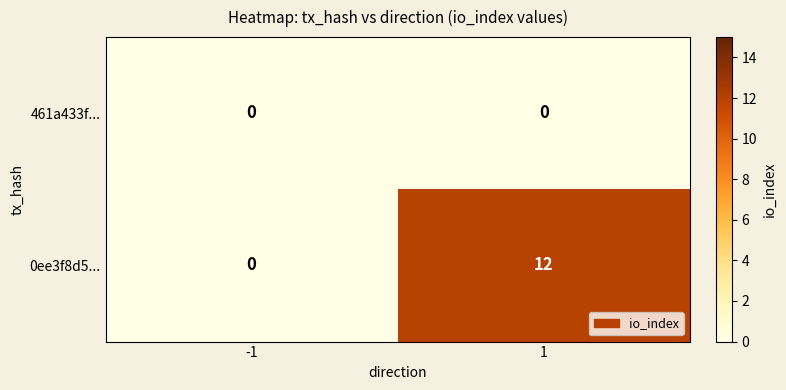

List the series in order of their peak value, lowest first.

461a433f..., 0ee3f8d5...